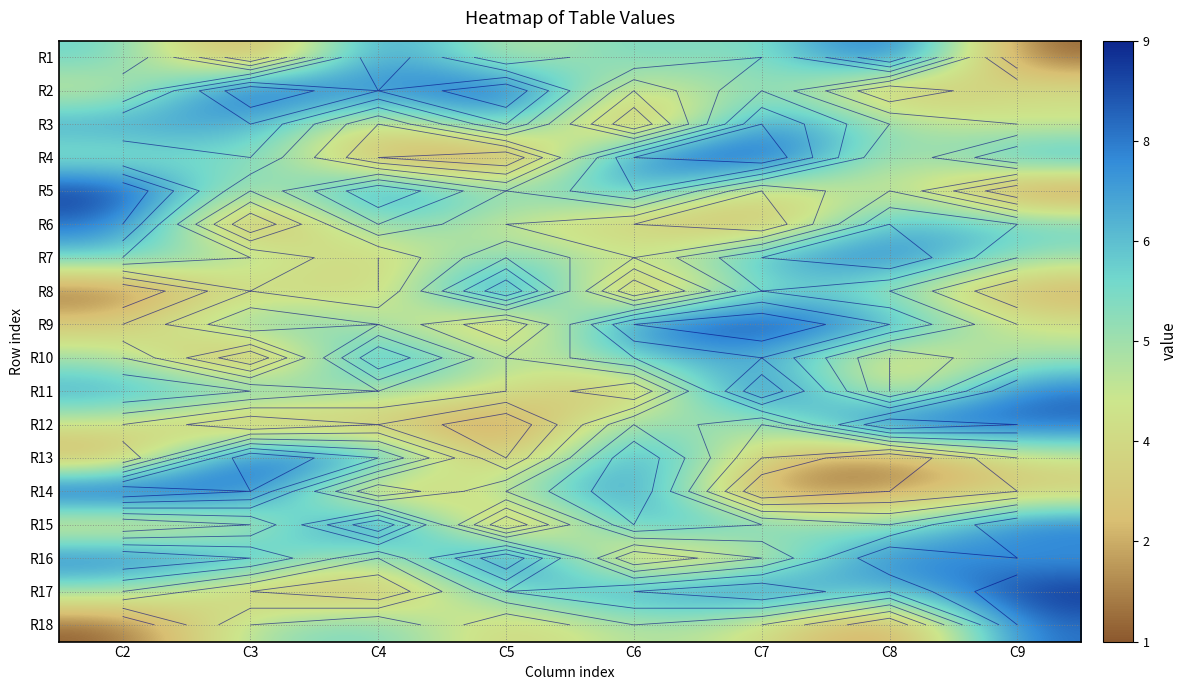

What is the minimum value shown in the chart?

1